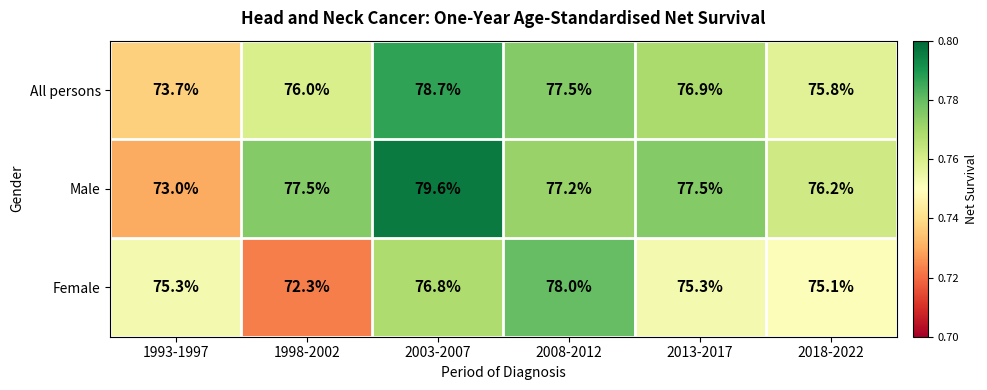

What is the total value across all series at 1993-1997?

222.0